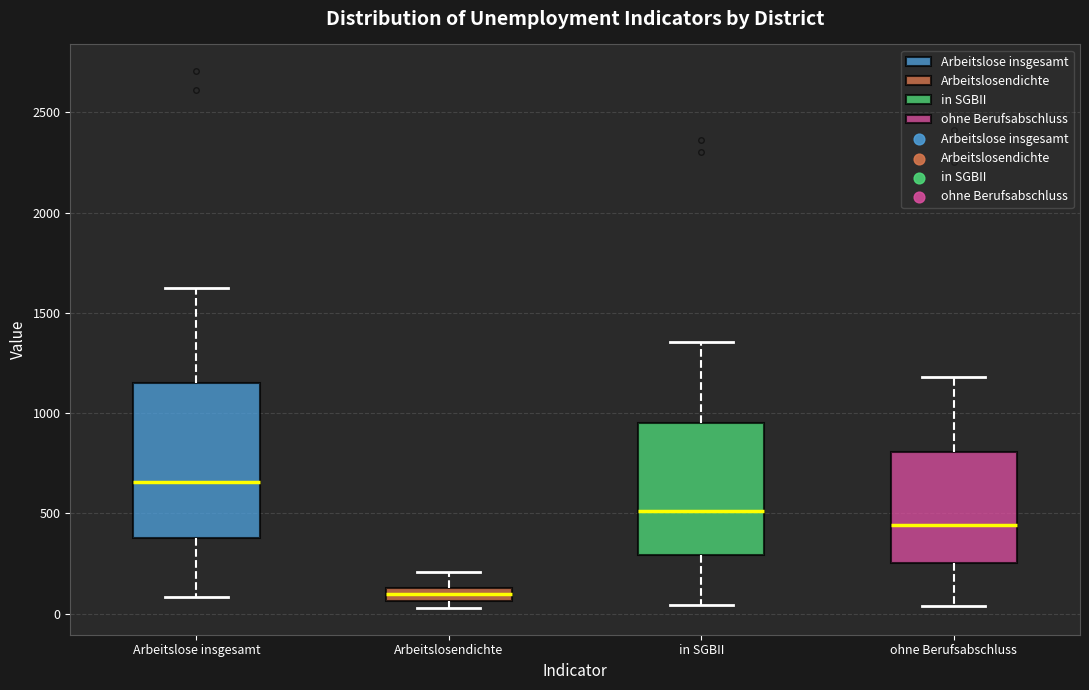

Where does the median line of the box for Arbeitslose insgesamt sit on the y-axis? The values are not printed on the chart, so give them approximately, as read against the axis.

650